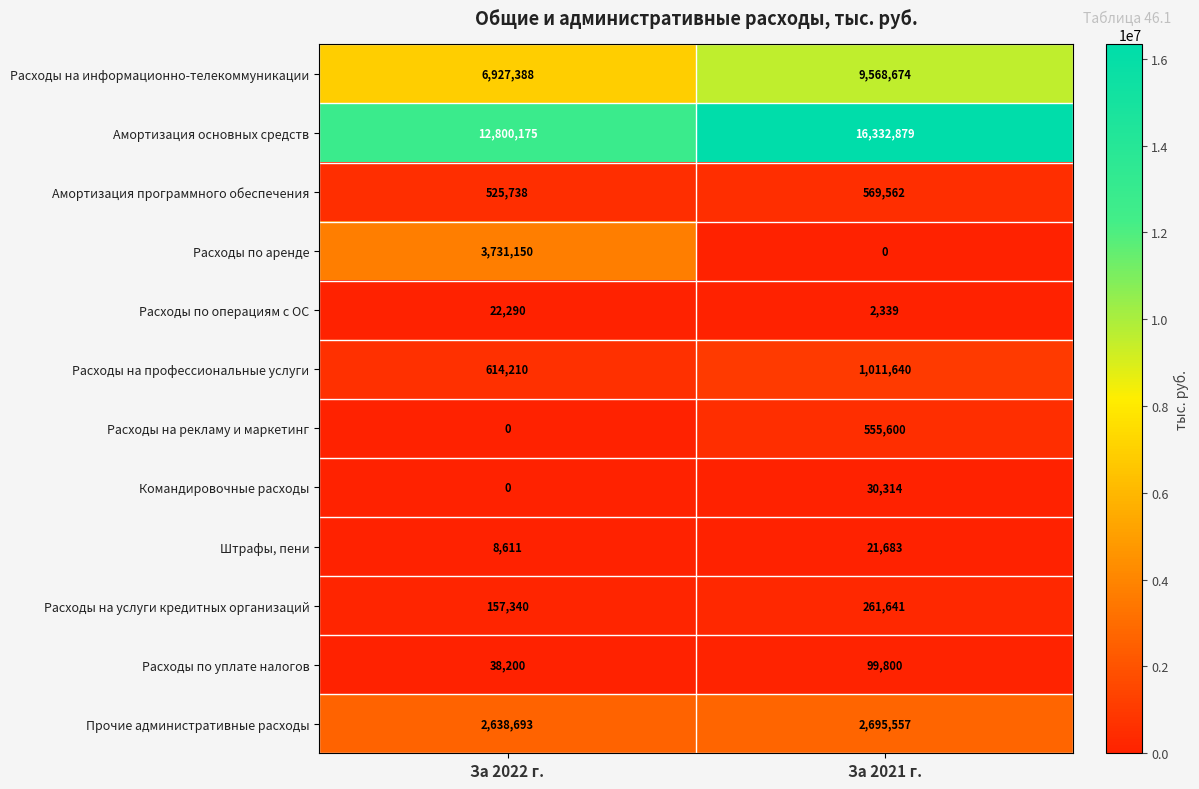

Is it true that Расходы по аренде equals 2362944 at За 2021 г.?

False